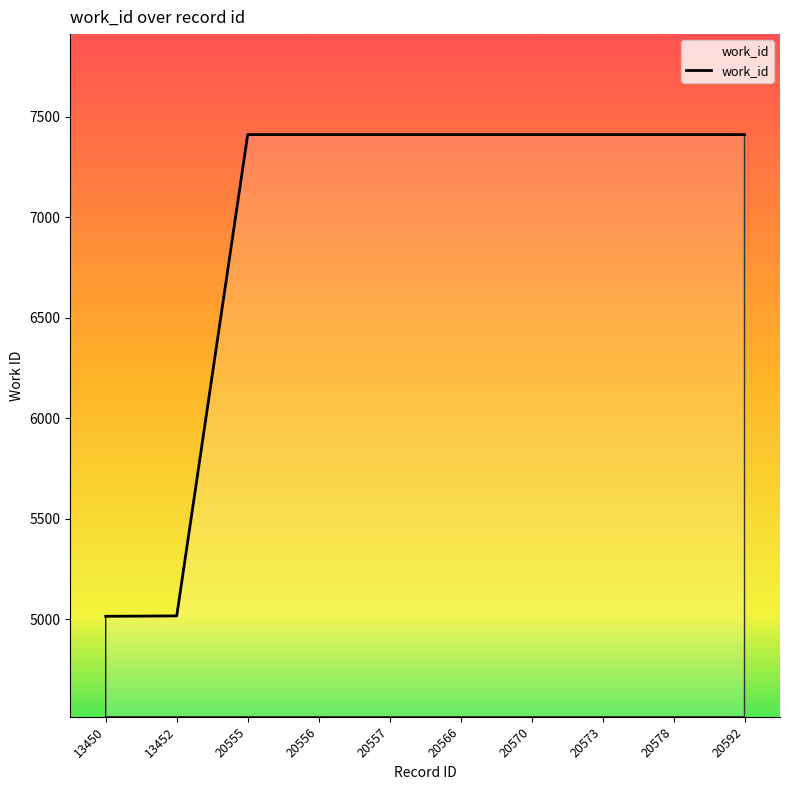

What is the minimum value shown in the chart?

5014